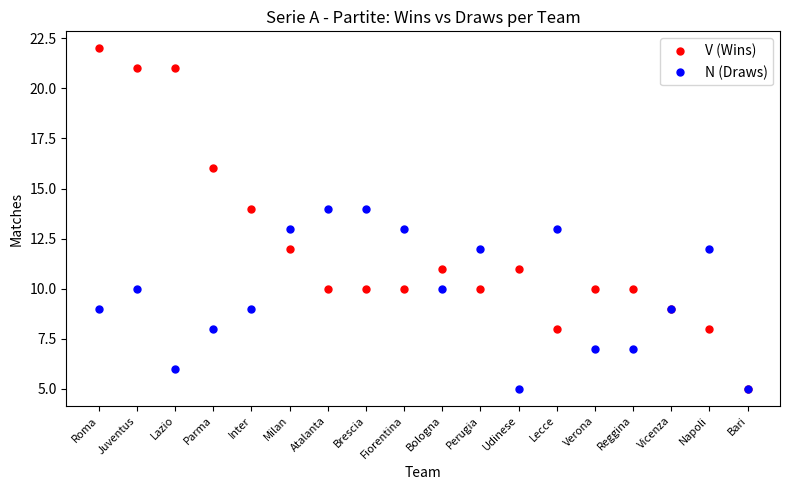

List the series in order of their overall mean, lowest first.

N (Draws), V (Wins)